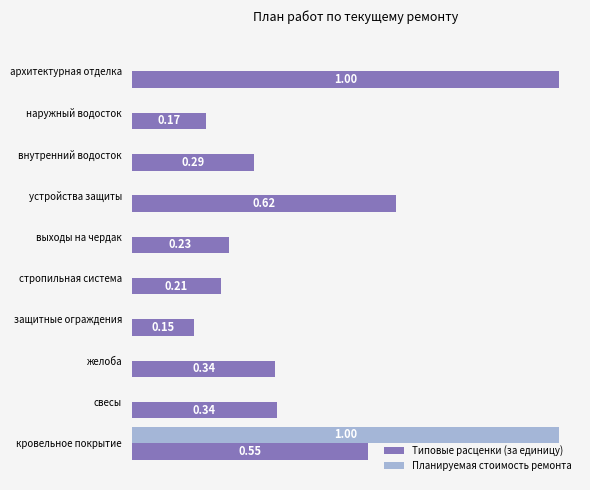

Which category has the highest value in the Типовые расценки (за единицу) series?

архитектурная отделка